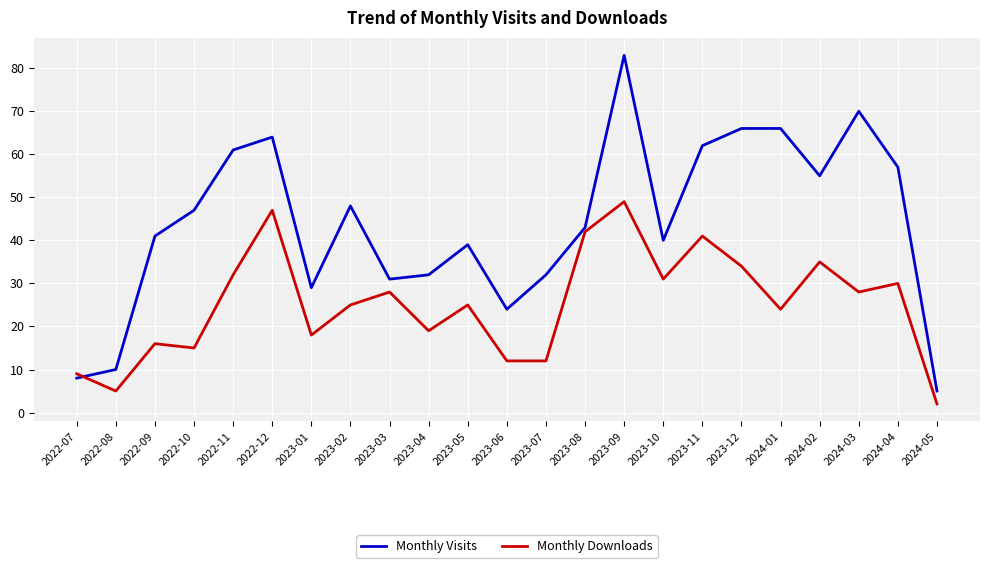

How many lines are shown in the chart?

2